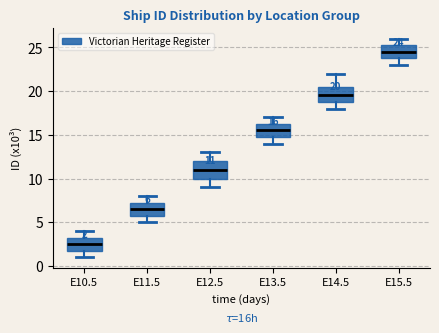

Which box's median line is the highest?

E15.5